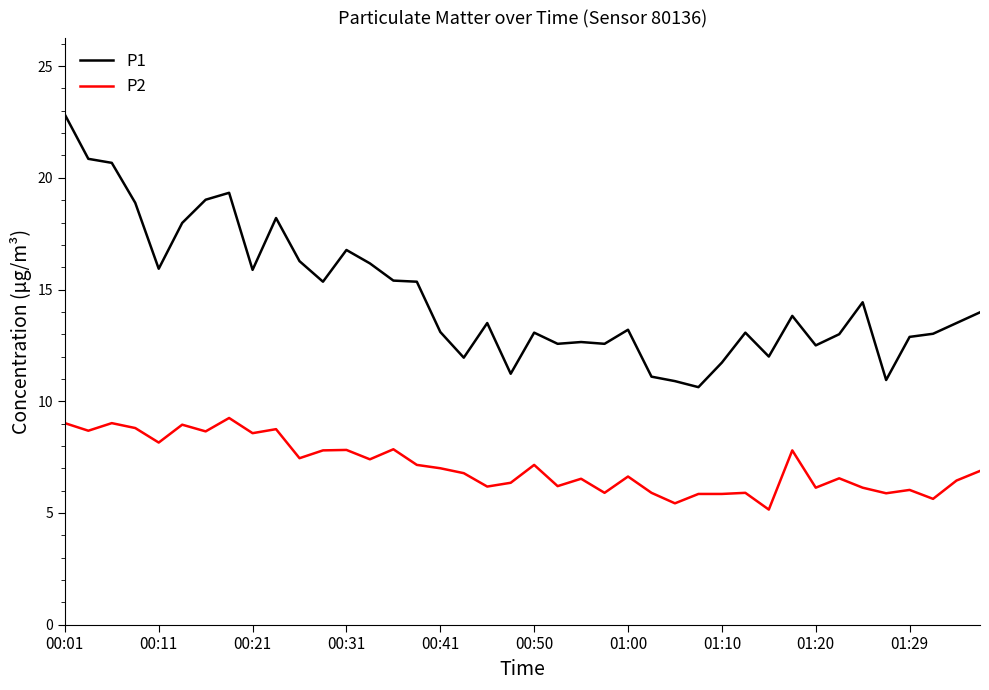

Which series has the largest range (max minus min)?

P1